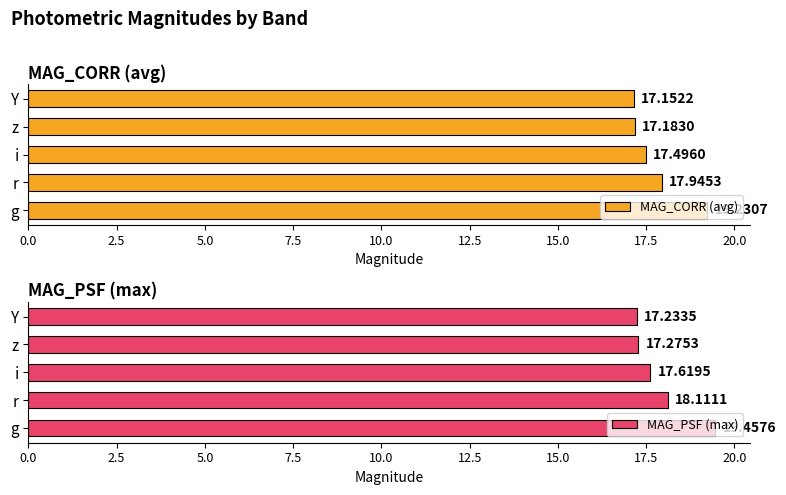

Reading left to right, what are all the values shown in this chart?

MAG_CORR (avg): 19.2	17.9	17.5	17.2	17.2
MAG_PSF (max): 19.5	18.1	17.6	17.3	17.2